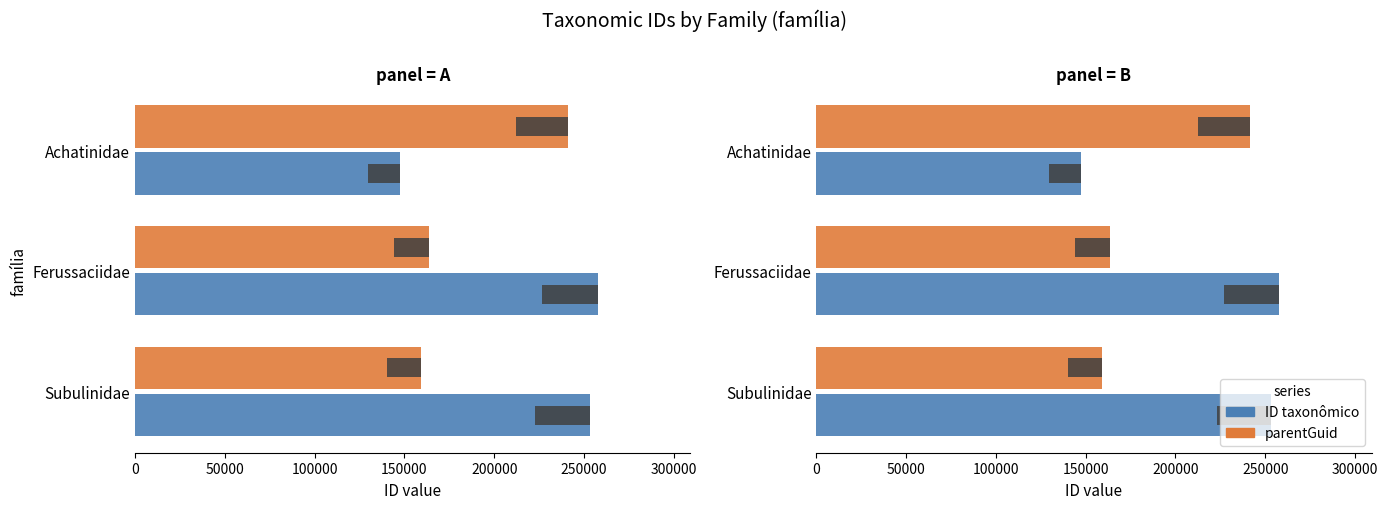

The value of parentGuid at Achatinidae is 108790. True or false?

False